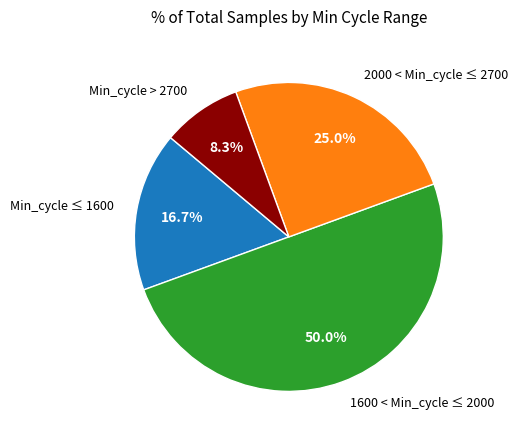

What is the largest slice in the pie chart?

1600 < Min_cycle ≤ 2000